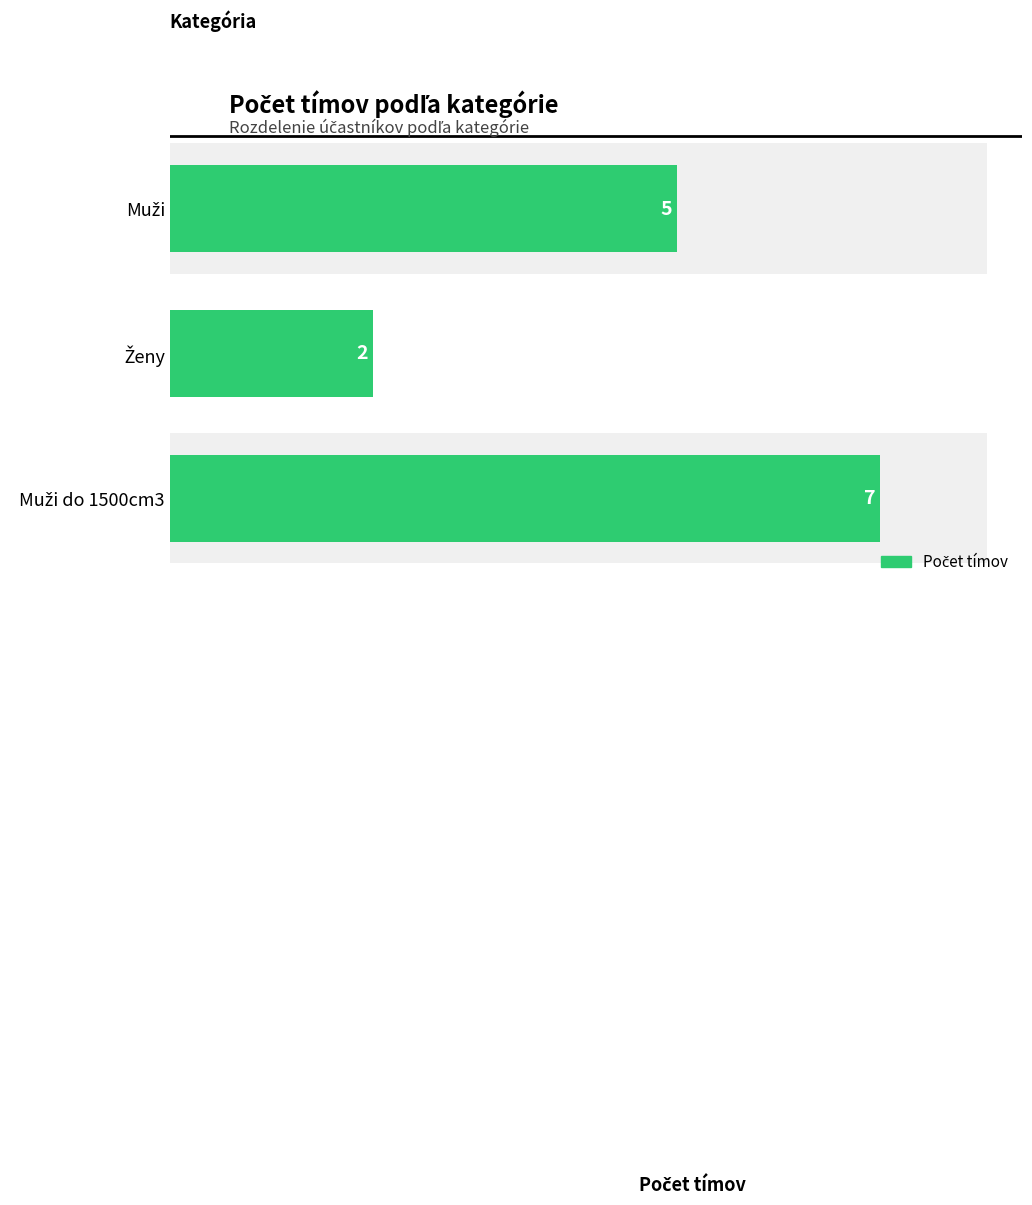

What is the greatest value displayed?

7